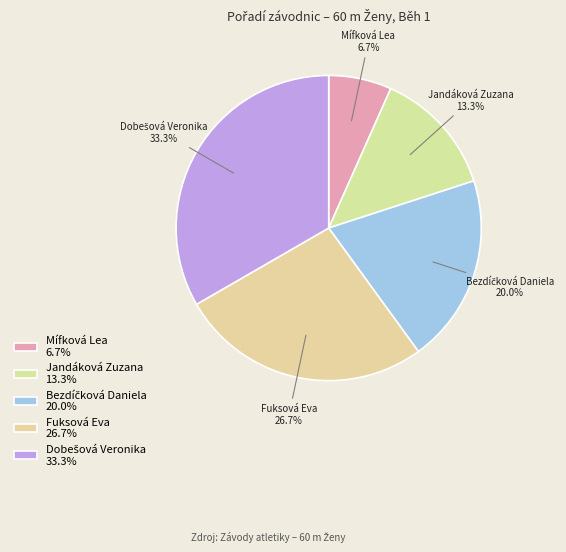

How much of the chart is everything except Jandáková Zuzana?

86.7%